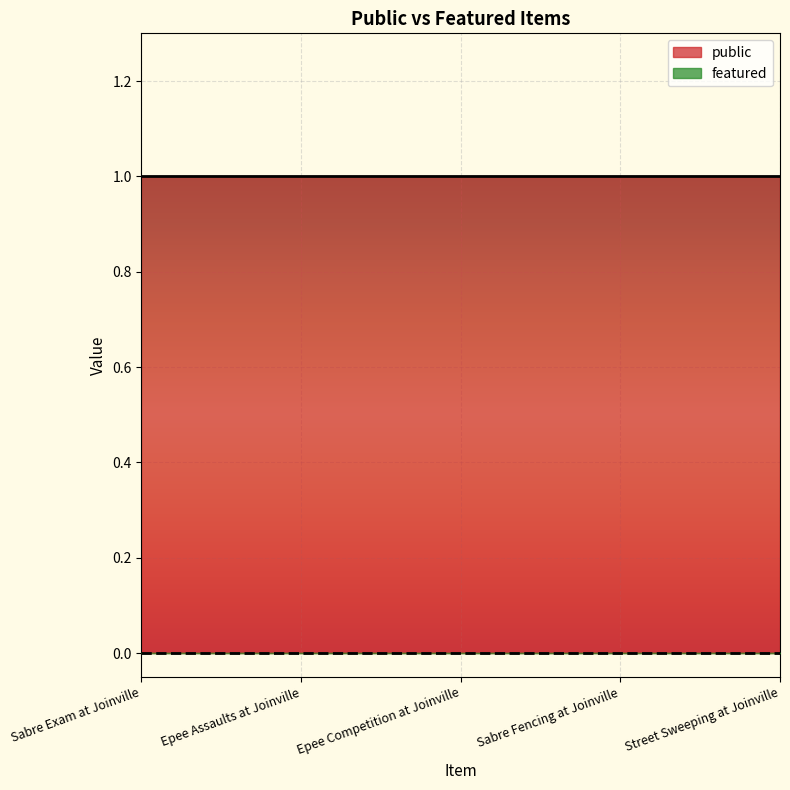

At which label does featured reach its minimum?

Sabre Exam at Joinville